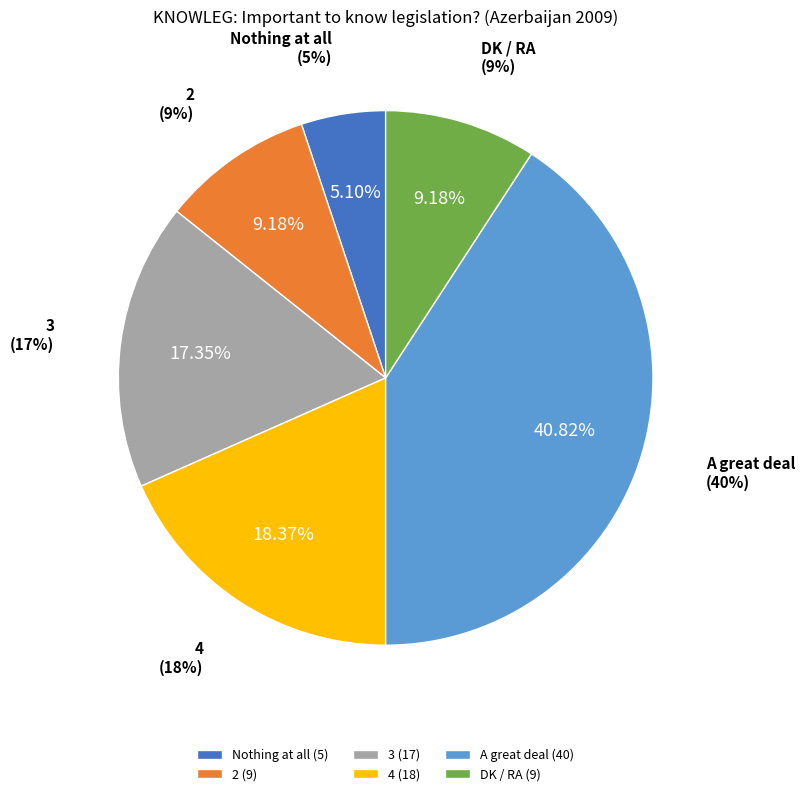

What is the change in value from 2 to 3?

+8